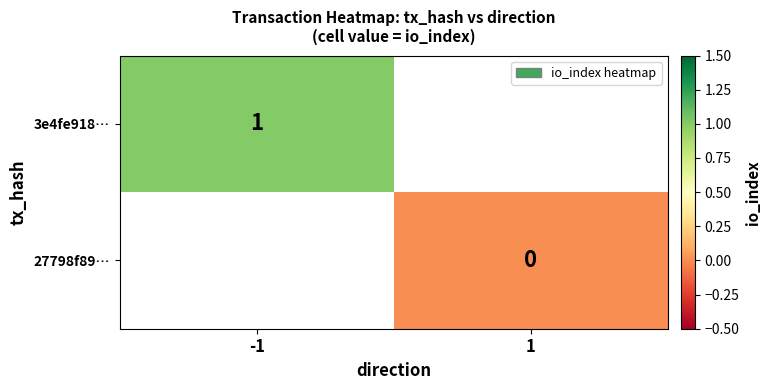

At how many categories does at least one series exceed 0?

1